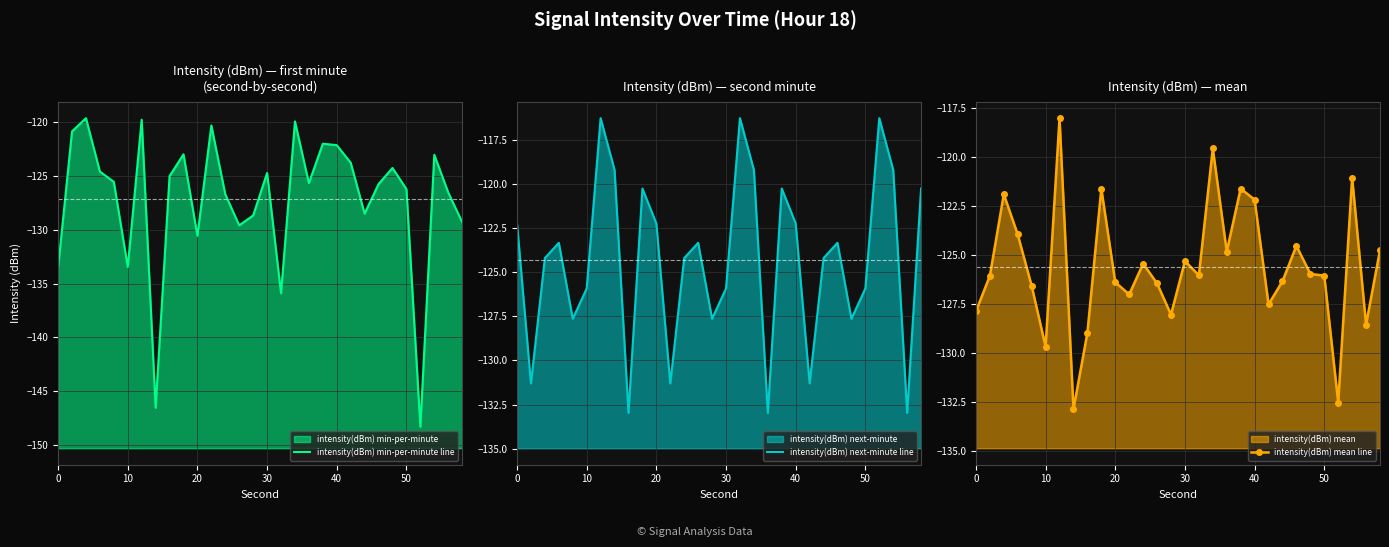

Which series has the widest spread of values?

intensity(dBm) min-per-minute line